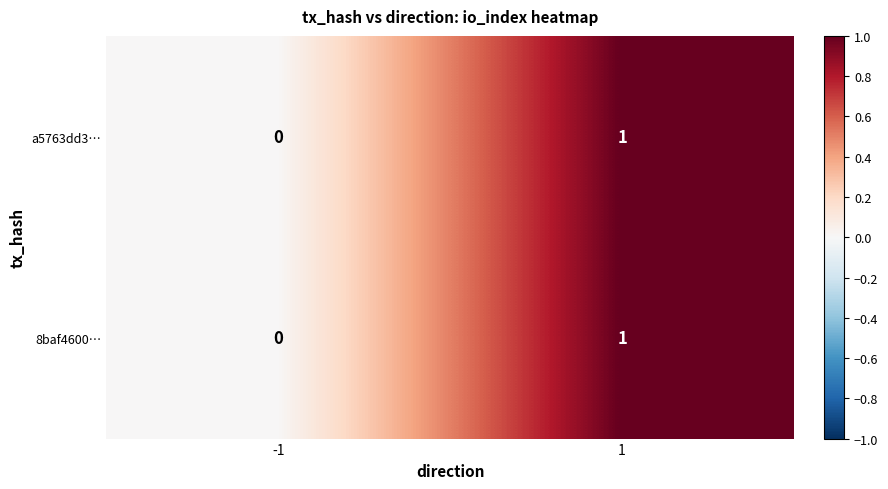

List the labels in order of a5763dd3… value, largest first.

1, -1